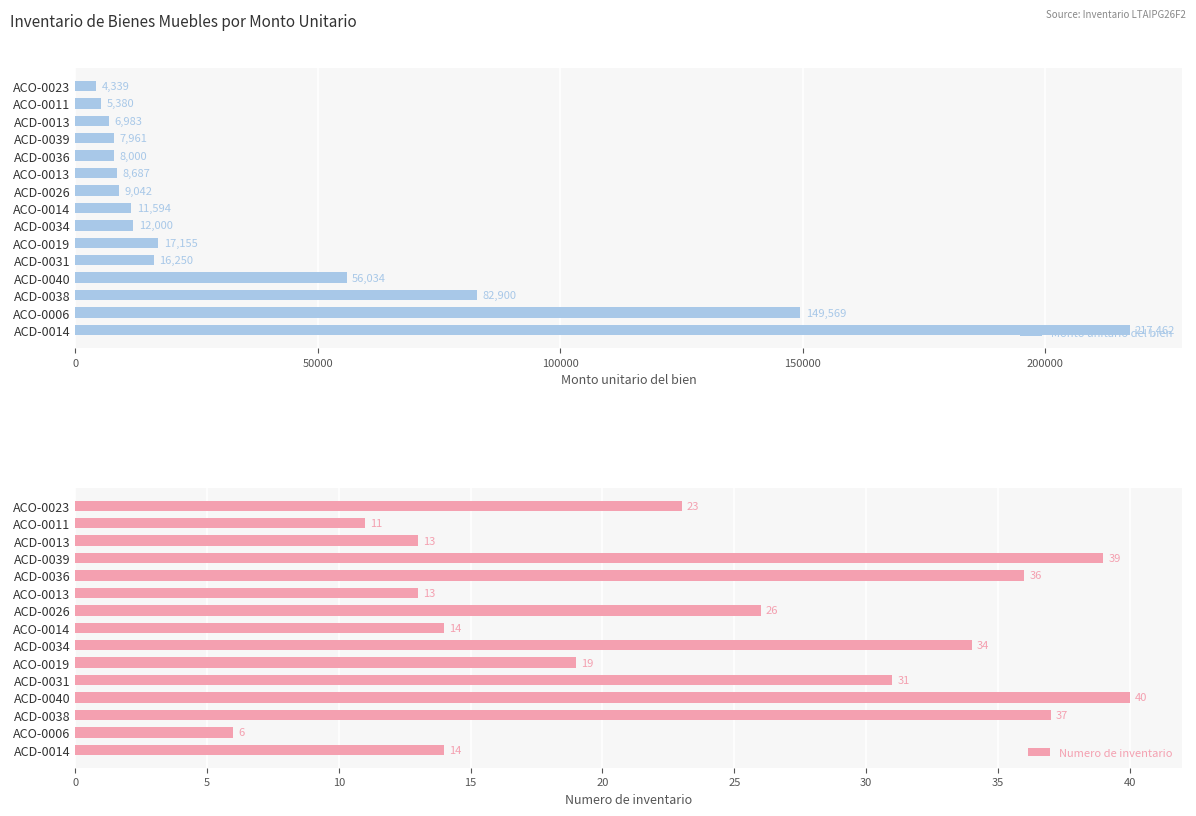

Where is Monto unitario del bien nearest to the value 110900?

ACD-0038